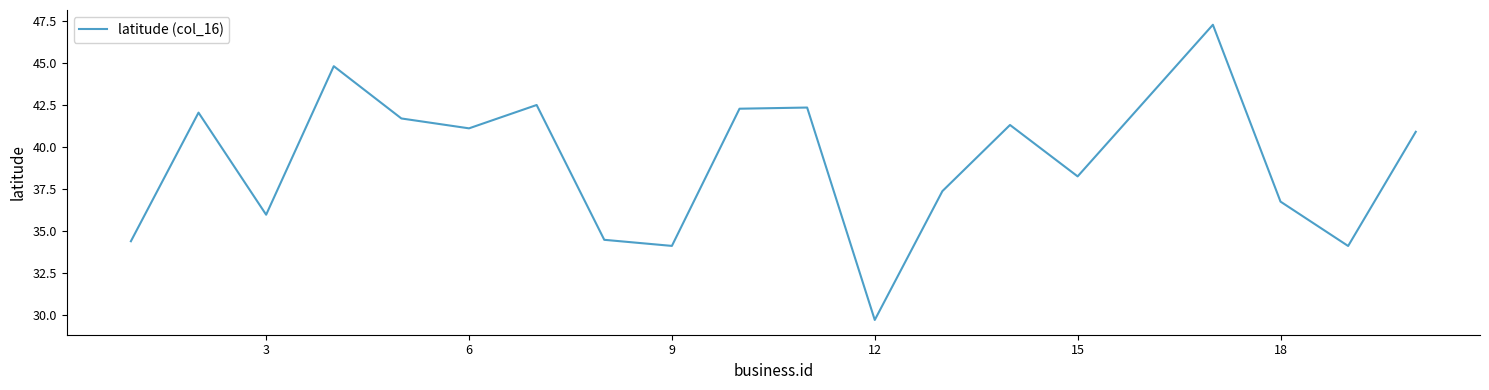

How many lines are shown in the chart?

1